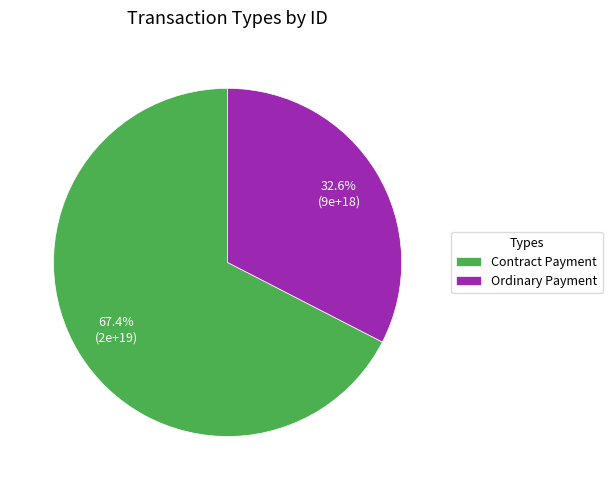

What percentage is the Ordinary Payment slice, to the nearest percent?

33%